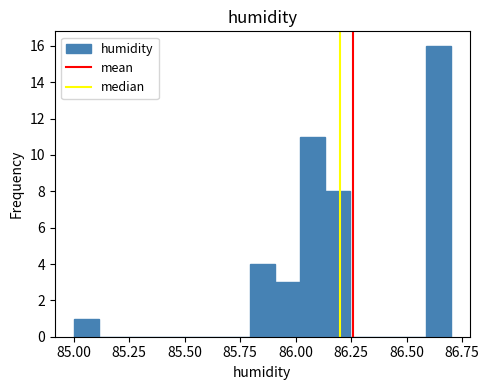

Read against the x-axis, roughly where is the centre of the tallest bar?

86.65